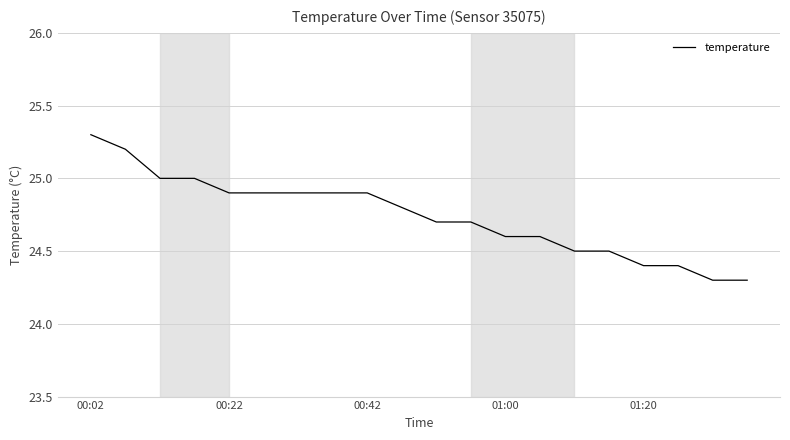

Does the chart display data point markers on the line(s)?

No